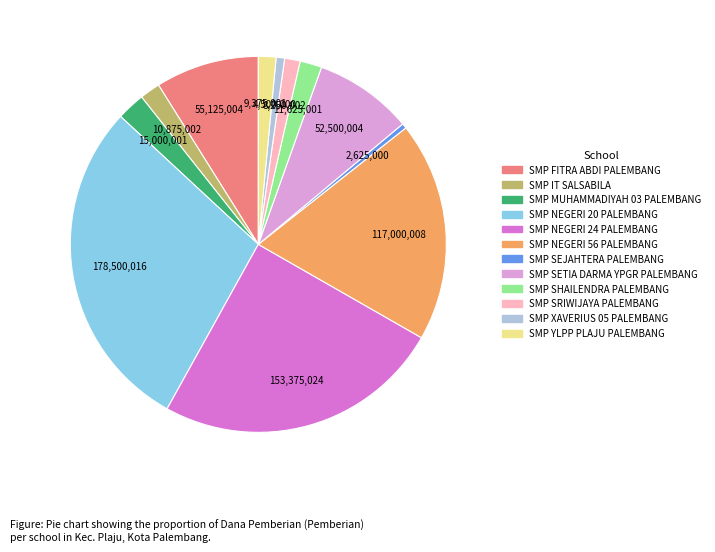

Is the sum of SMP SETIA DARMA YPGR PALEMBANG and SMP SHAILENDRA PALEMBANG greater than half?

No